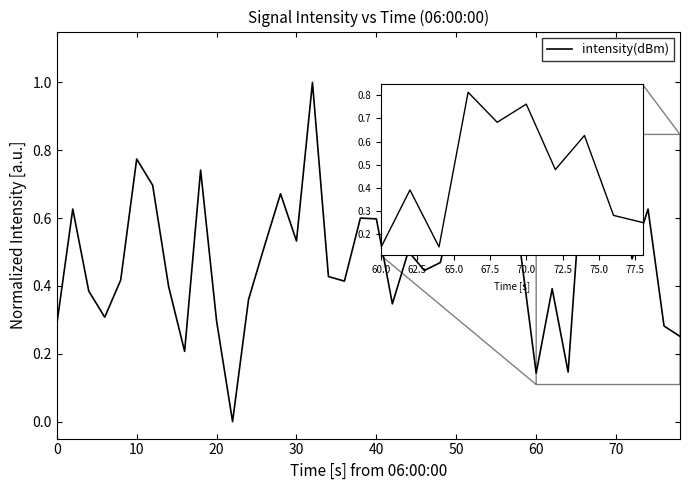

What is the difference between the maximum and minimum values?

1.0